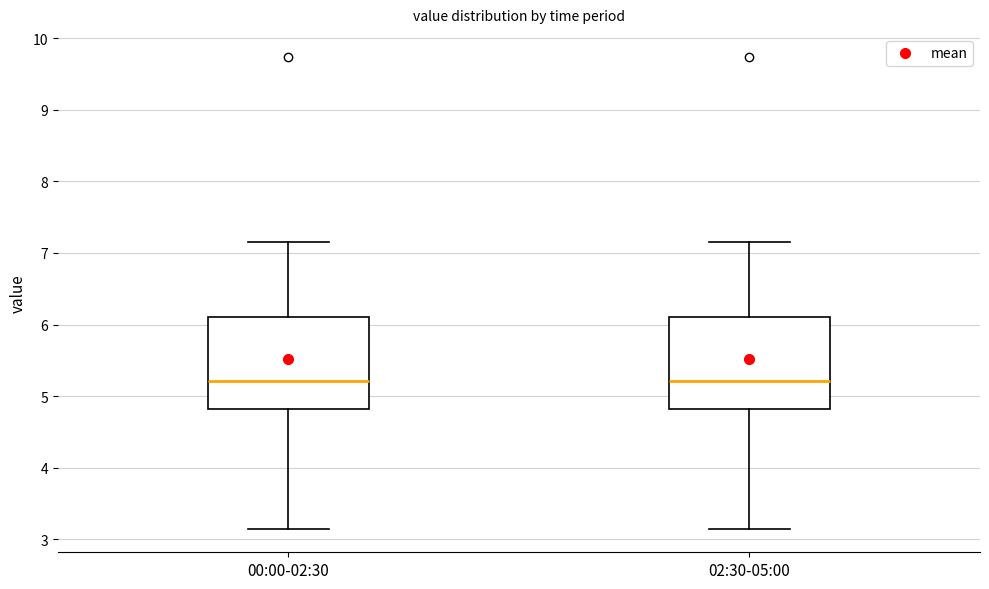

Reading left to right, read every box against the y-axis: the position of its median line, the range the box covers, and the ends of its whiskers. The values are not printed on the chart, so give them approximately, as read against the axis.

00:00-02:30: median 5.2, box 4.8 to 6.1, whiskers 3.2 to 7.2
02:30-05:00: median 5.2, box 4.8 to 6.1, whiskers 3.2 to 7.2